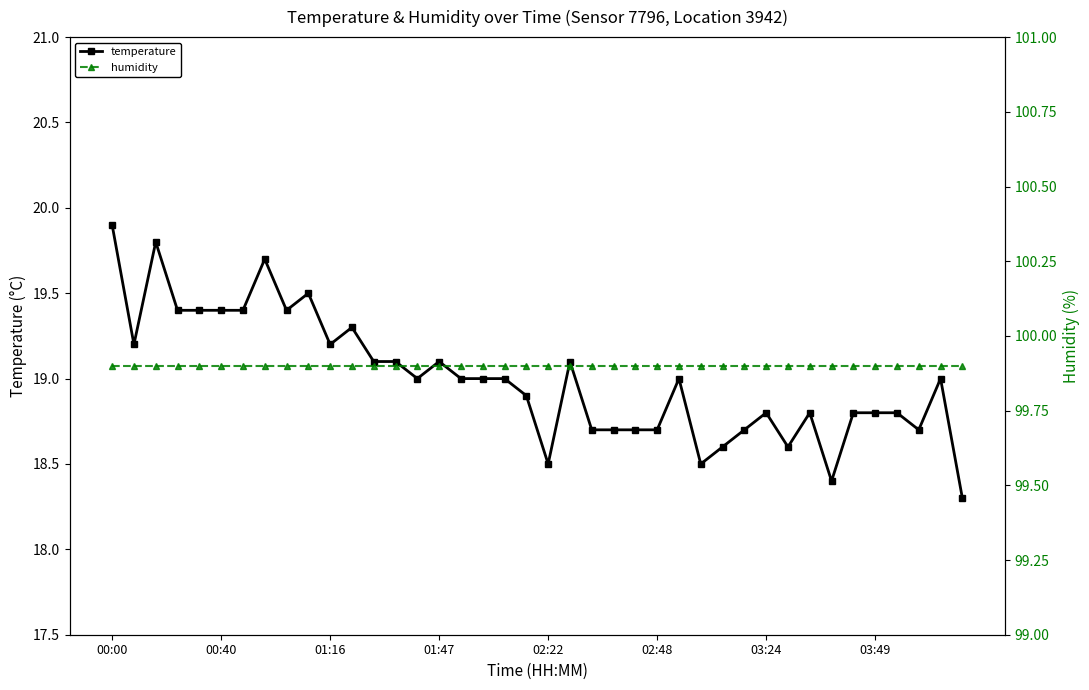

Rank the series at 23 from lowest to highest value.

temperature, humidity